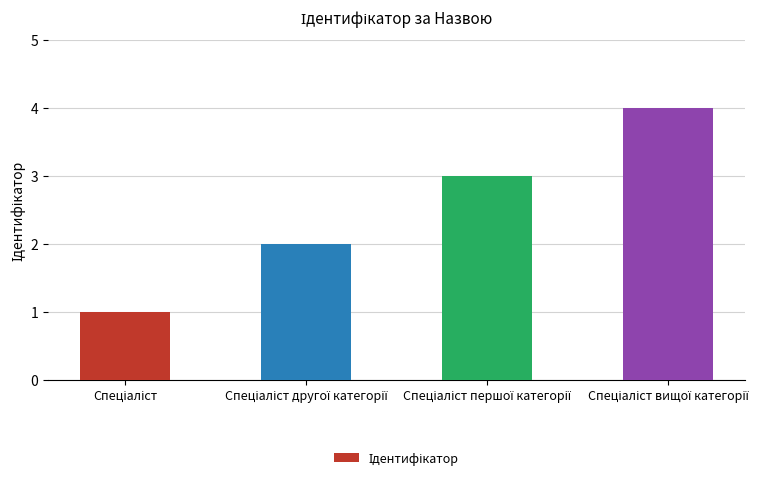

How many bars are there in total?

4